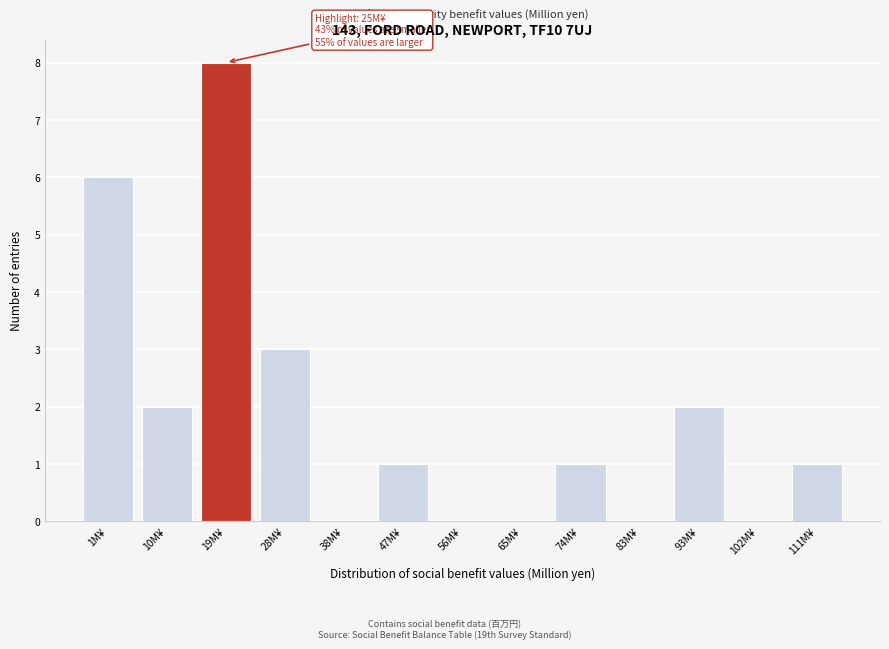

Reading left to right, what are all the values shown in this chart?

1M¥=6	10M¥=2	19M¥=8	28M¥=3	38M¥=0	47M¥=1	56M¥=0	65M¥=0	74M¥=1	83M¥=0	93M¥=2	102M¥=0	111M¥=1